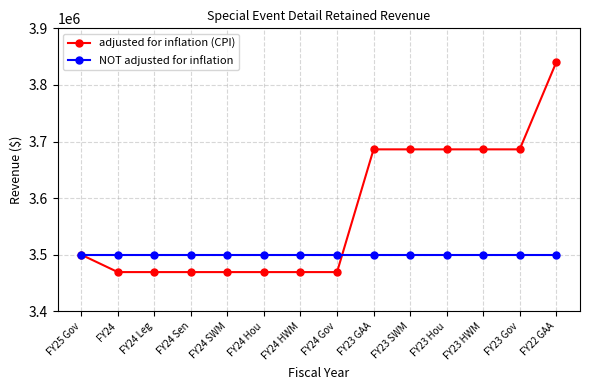

What is the approximate value of NOT adjusted for inflation at FY24 Sen?

3500000